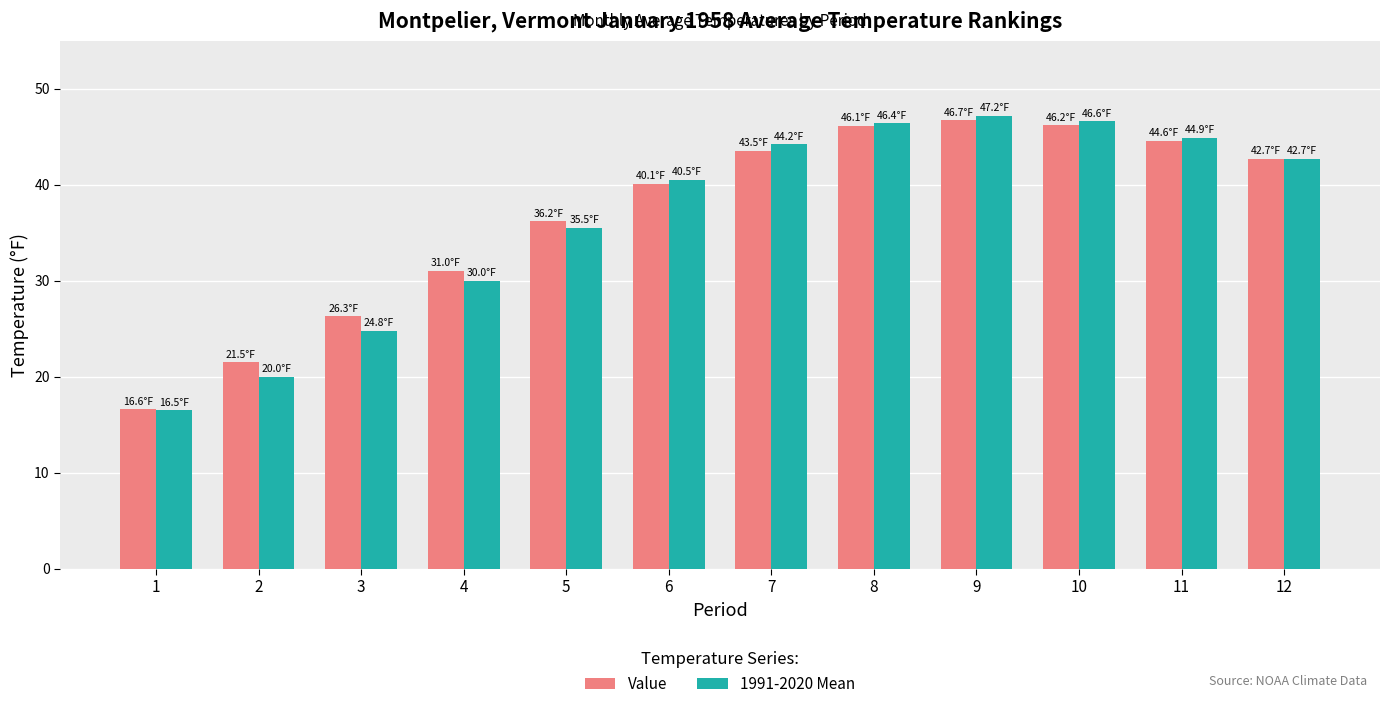

What are all the series names shown in the legend?

Value, 1991-2020 Mean